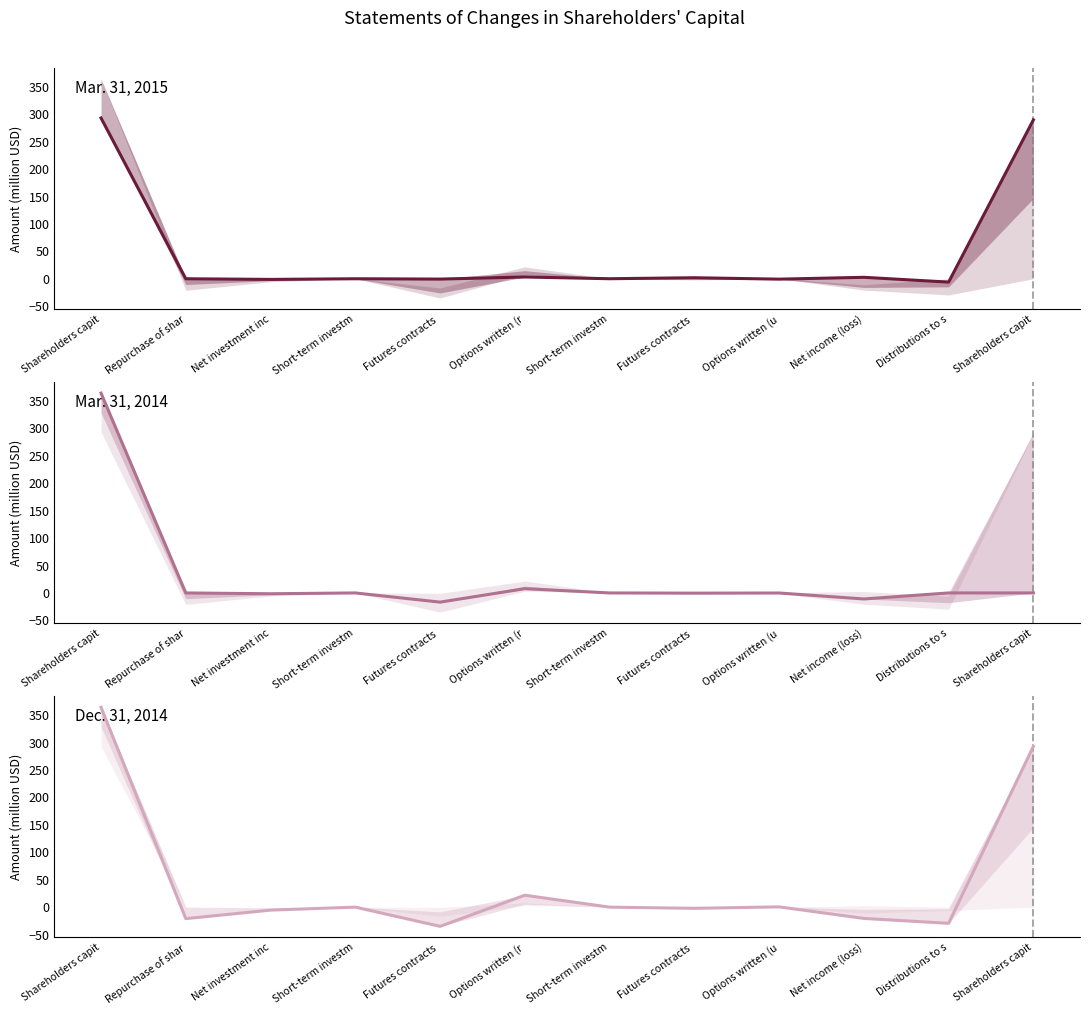

What is the maximum value for Dec. 31, 2014?

364.4